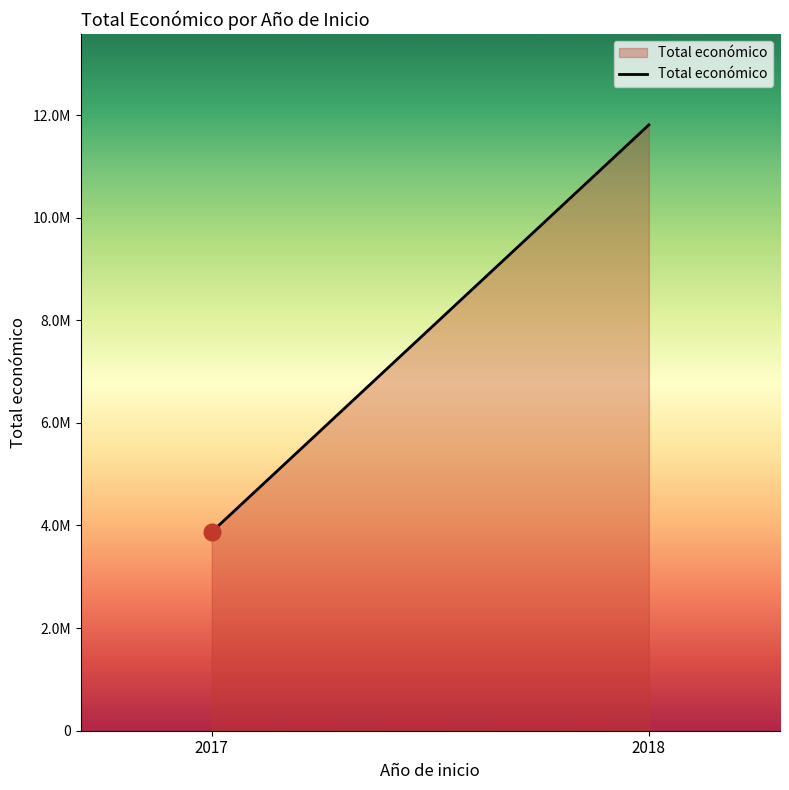

Reading left to right, transcribe all the data shown in this chart.

2017=3875118	2018=11808440